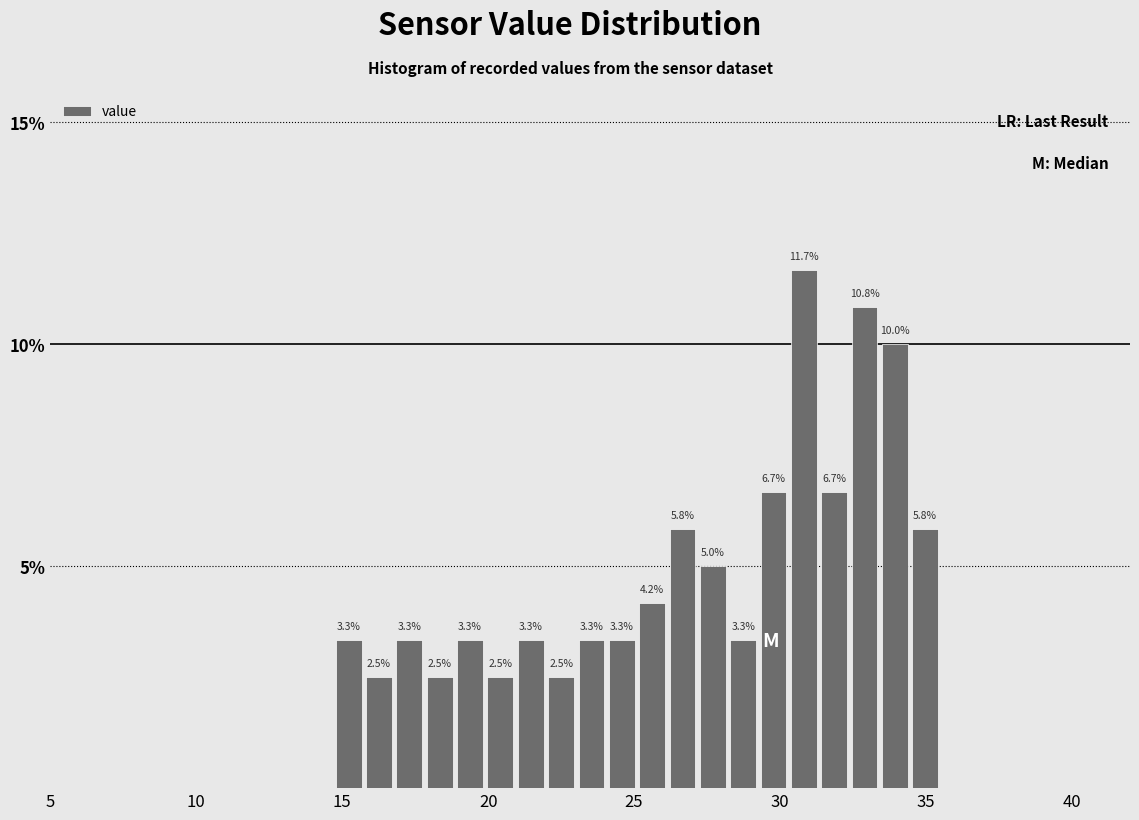

Around what value on the x-axis is the tallest bar? Give the approximate position of its centre, as read against the axis.

31.0